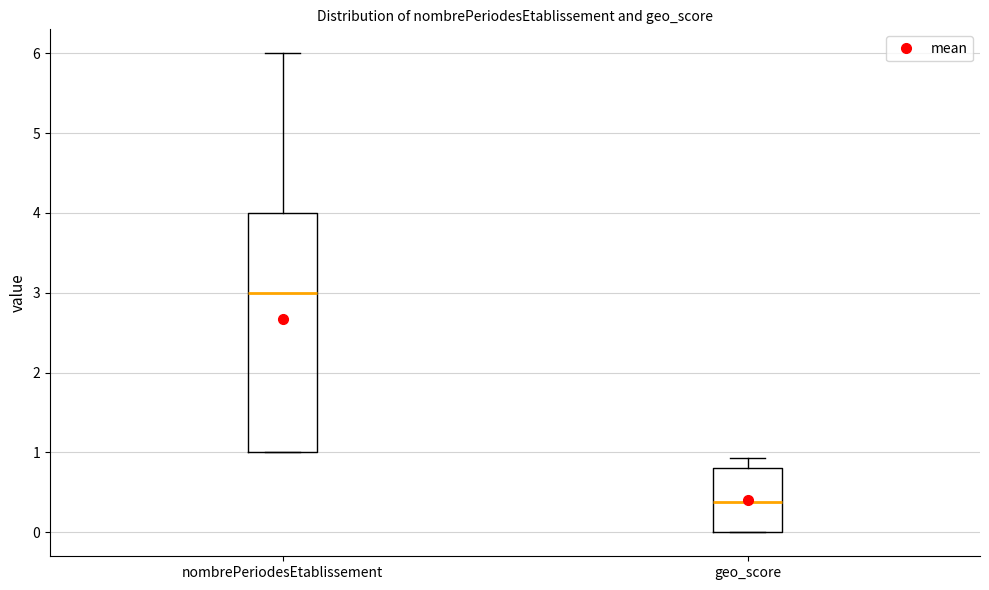

Where does the median line of the box for geo_score sit on the y-axis? The values are not printed on the chart, so give them approximately, as read against the axis.

0.4